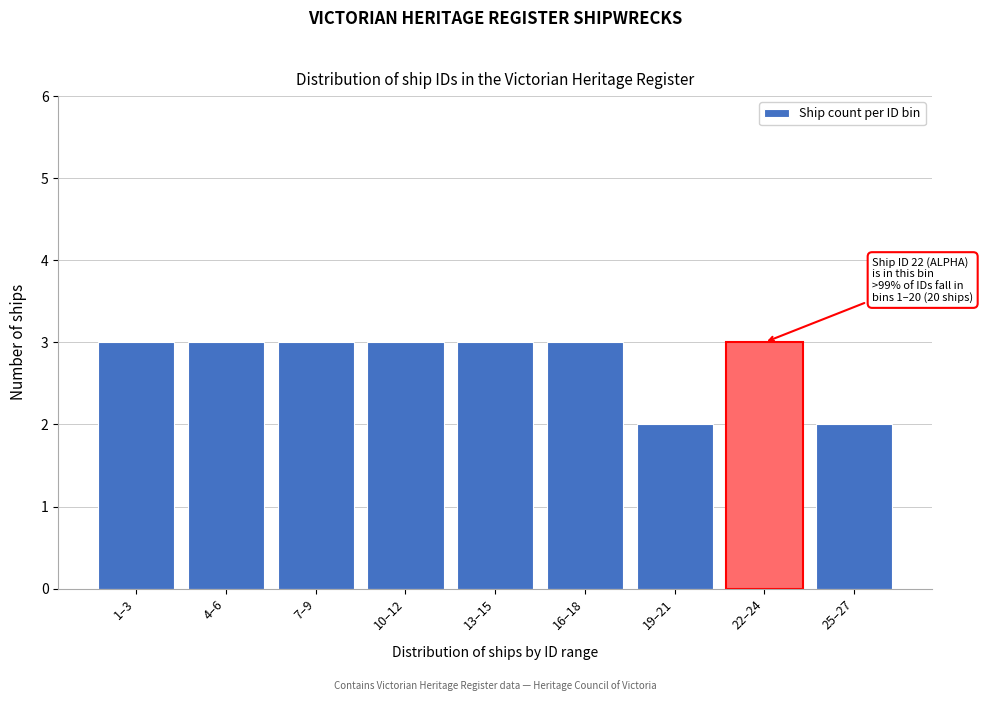

Reading right to left, list all the values displayed in this chart.

2	3	2	3	3	3	3	3	3